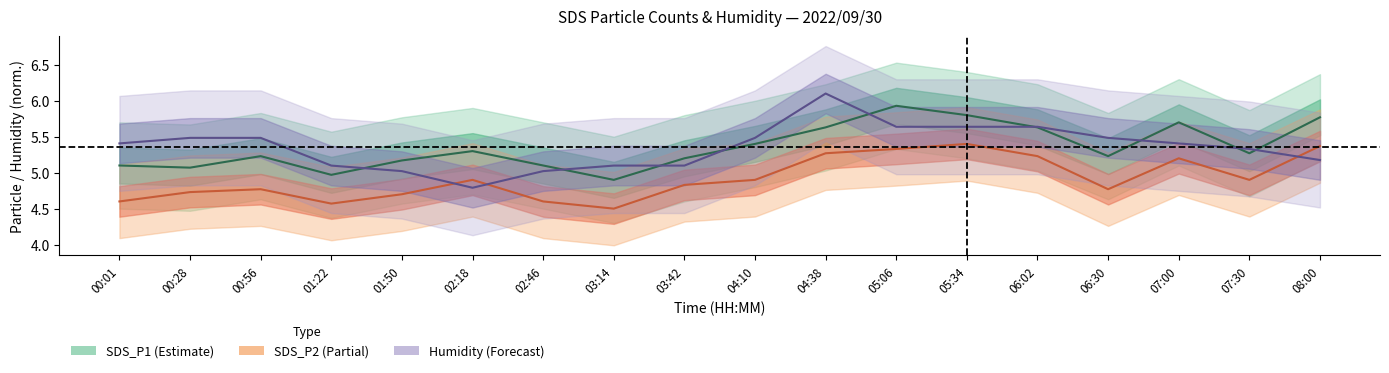

How many series are shown in this chart?

3